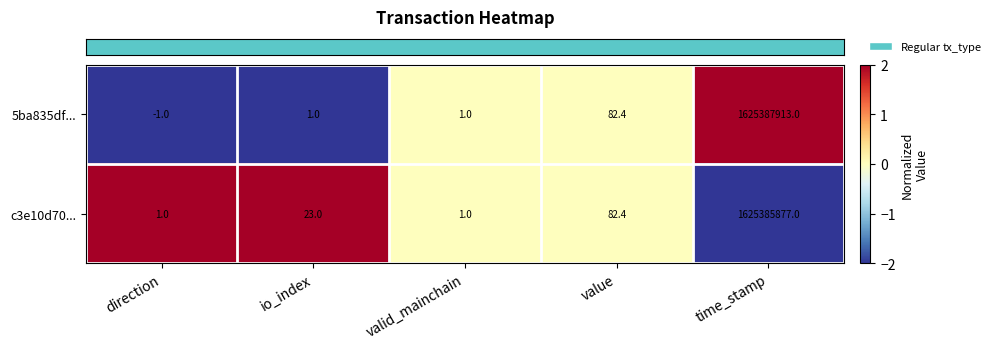

What is the average value of the 5ba835df... series?

325077599.3